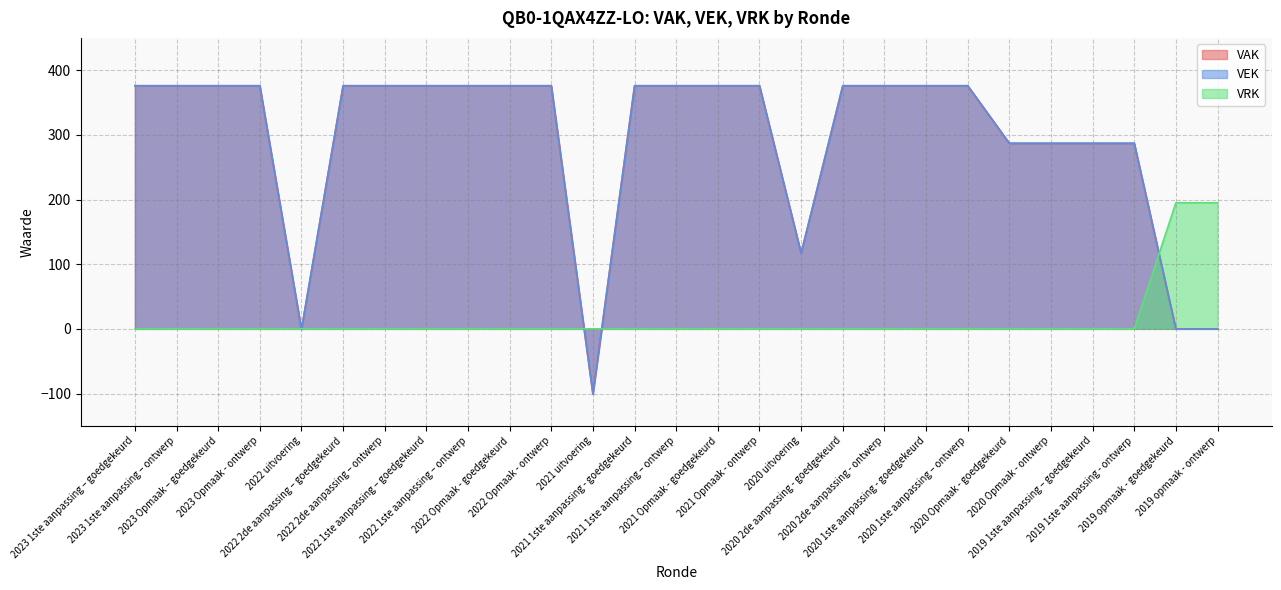

How many data points does each series have?

27